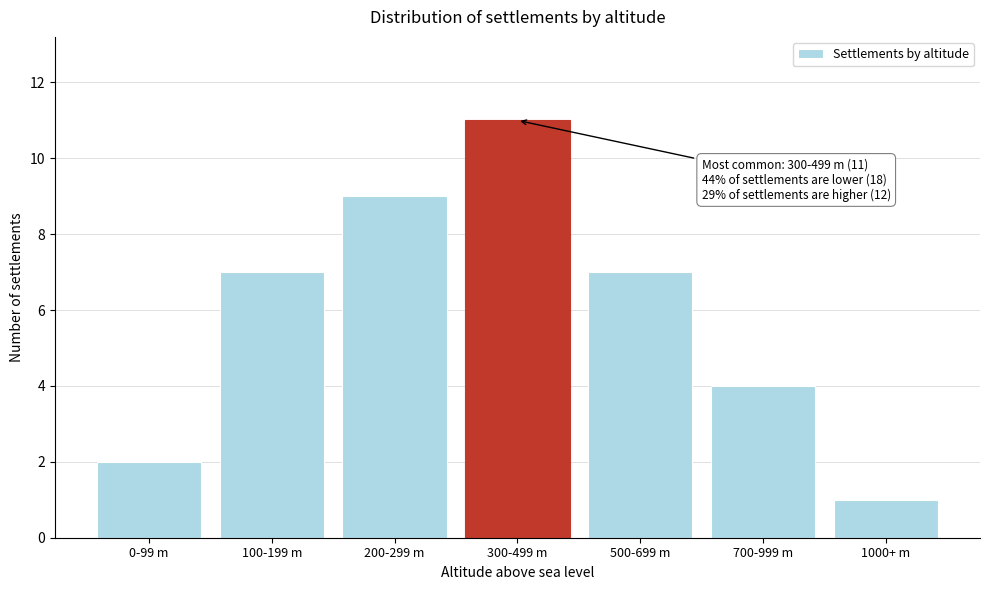

Reading right to left, transcribe all the data shown in this chart.

1000+ m=1	700-999 m=4	500-699 m=7	300-499 m=11	200-299 m=9	100-199 m=7	0-99 m=2